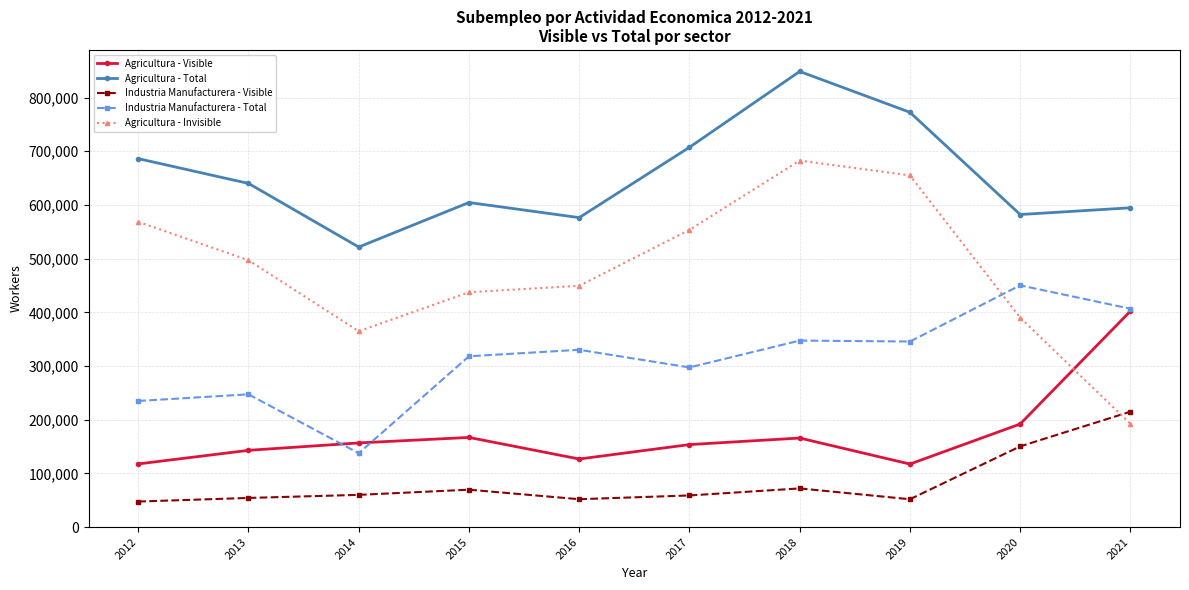

How many lines are shown in the chart?

5